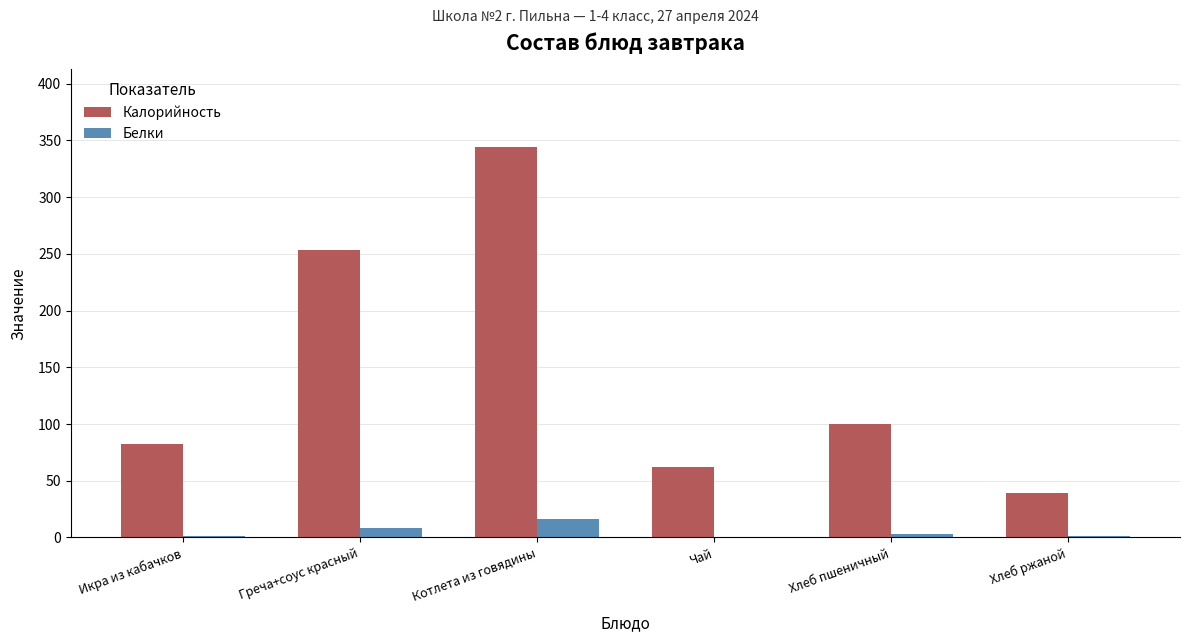

What is the sum of all Белки values?

30.4